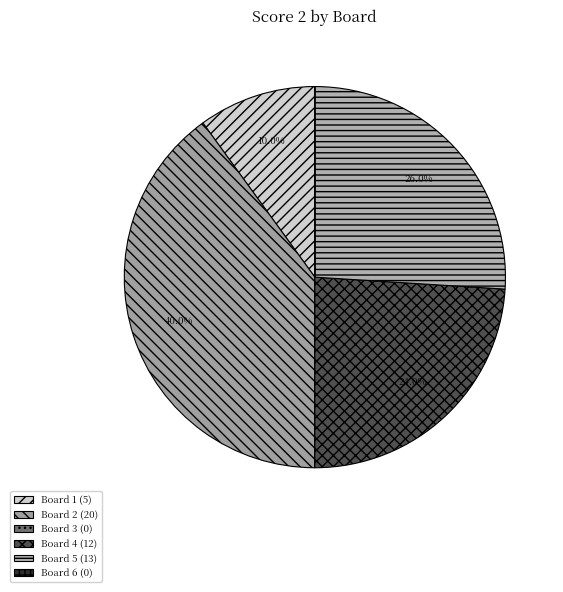

Rank the categories by value from highest to lowest.

Board 2, Board 5, Board 4, Board 1, Board 3, Board 6